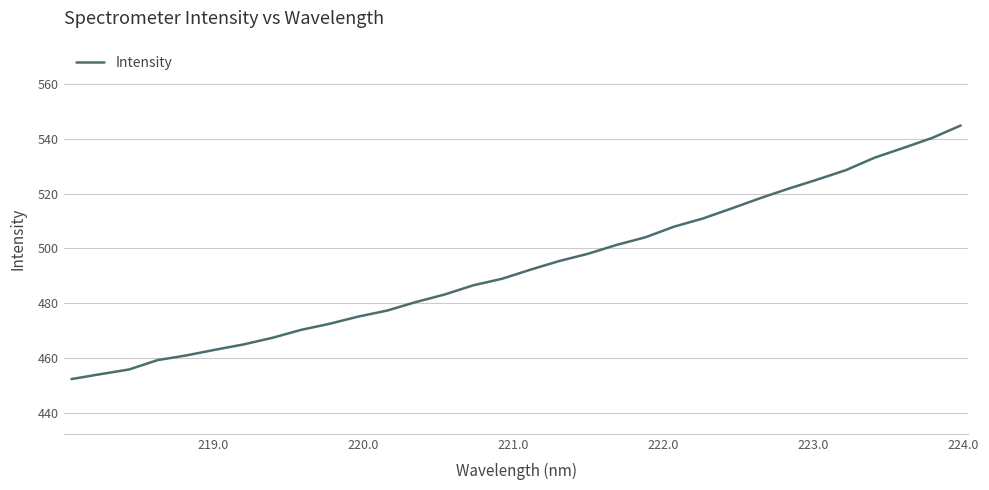

What is the greatest value displayed?

544.9